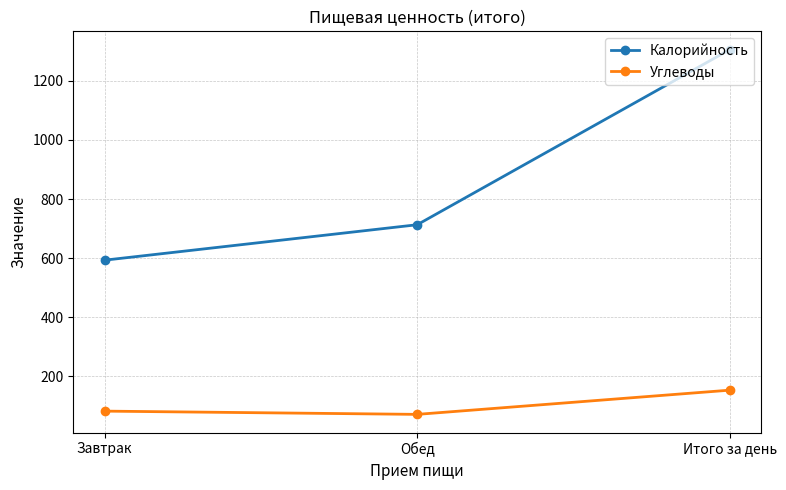

How many values in the Калорийность series are below 713?

1